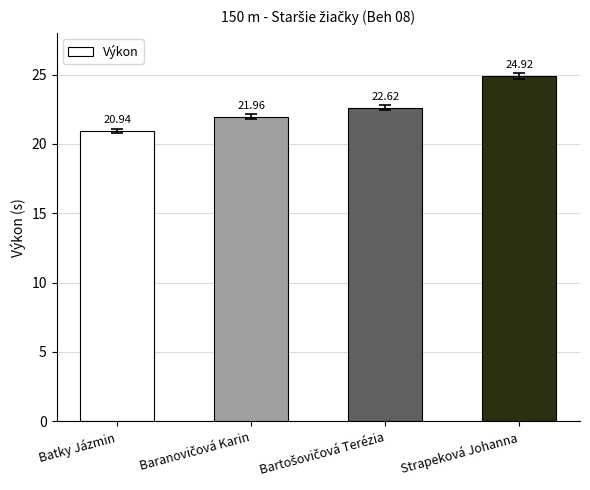

What is the sum of all values?

90.4